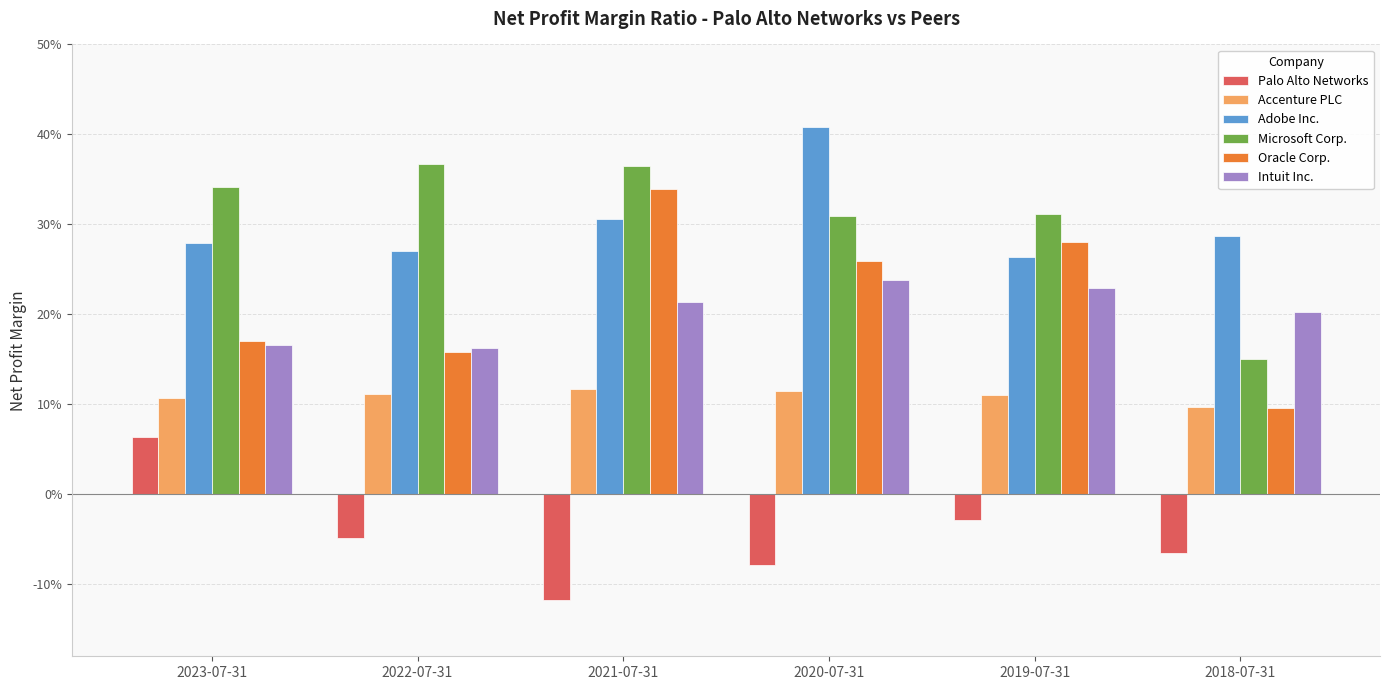

Rank the categories by Oracle Corp. value from highest to lowest.

2021-07-31, 2019-07-31, 2020-07-31, 2023-07-31, 2022-07-31, 2018-07-31